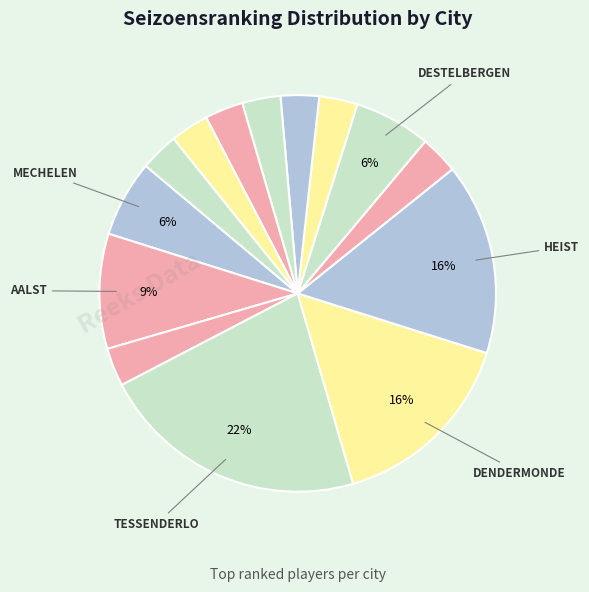

Count the number of slices in the pie.

14